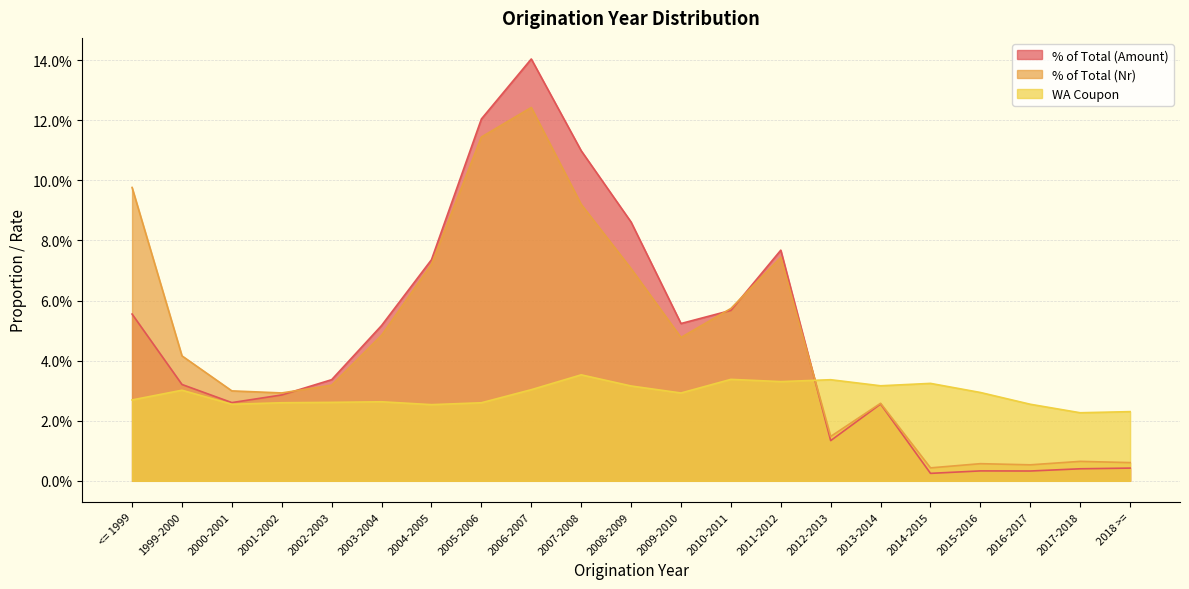

Reading left to right, list all the values displayed in this chart.

% of Total (Amount): <= 1999=0.1	1999-2000=0.0	2000-2001=0.0	2001-2002=0.0	2002-2003=0.0	2003-2004=0.1	2004-2005=0.1	2005-2006=0.1	2006-2007=0.1	2007-2008=0.1	2008-2009=0.1	2009-2010=0.1	2010-2011=0.1	2011-2012=0.1	2012-2013=0.0	2013-2014=0.0	2014-2015=0.0	2015-2016=0.0	2016-2017=0.0	2017-2018=0.0	2018 >==0.0
% of Total (Nr): <= 1999=0.1	1999-2000=0.0	2000-2001=0.0	2001-2002=0.0	2002-2003=0.0	2003-2004=0.0	2004-2005=0.1	2005-2006=0.1	2006-2007=0.1	2007-2008=0.1	2008-2009=0.1	2009-2010=0.0	2010-2011=0.1	2011-2012=0.1	2012-2013=0.0	2013-2014=0.0	2014-2015=0.0	2015-2016=0.0	2016-2017=0.0	2017-2018=0.0	2018 >==0.0
WA Coupon: <= 1999=0.0	1999-2000=0.0	2000-2001=0.0	2001-2002=0.0	2002-2003=0.0	2003-2004=0.0	2004-2005=0.0	2005-2006=0.0	2006-2007=0.0	2007-2008=0.0	2008-2009=0.0	2009-2010=0.0	2010-2011=0.0	2011-2012=0.0	2012-2013=0.0	2013-2014=0.0	2014-2015=0.0	2015-2016=0.0	2016-2017=0.0	2017-2018=0.0	2018 >==0.0